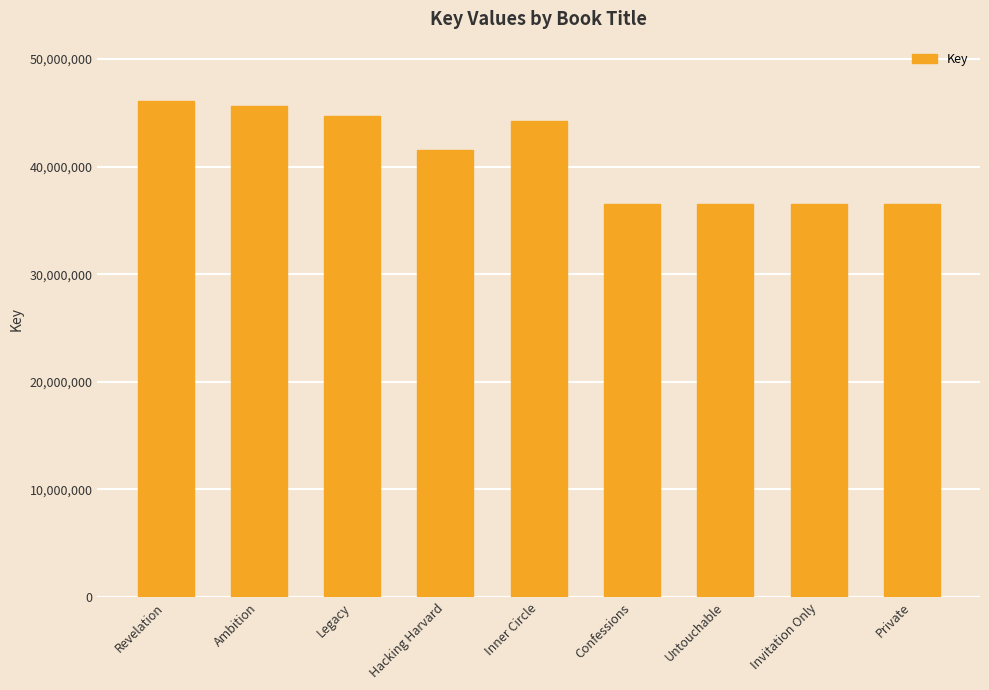

What is the sum of all values?

368435864